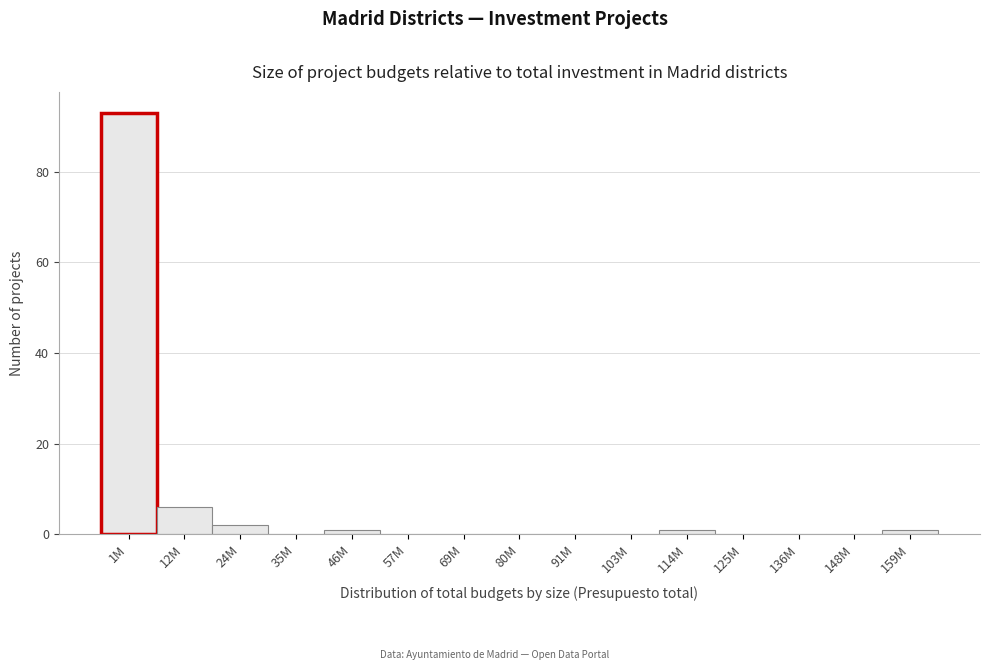

Reading left to right, list all the values displayed in this chart.

1M=93	12M=6	24M=2	35M=0	46M=1	57M=0	69M=0	80M=0	91M=0	103M=0	114M=1	125M=0	136M=0	148M=0	159M=1